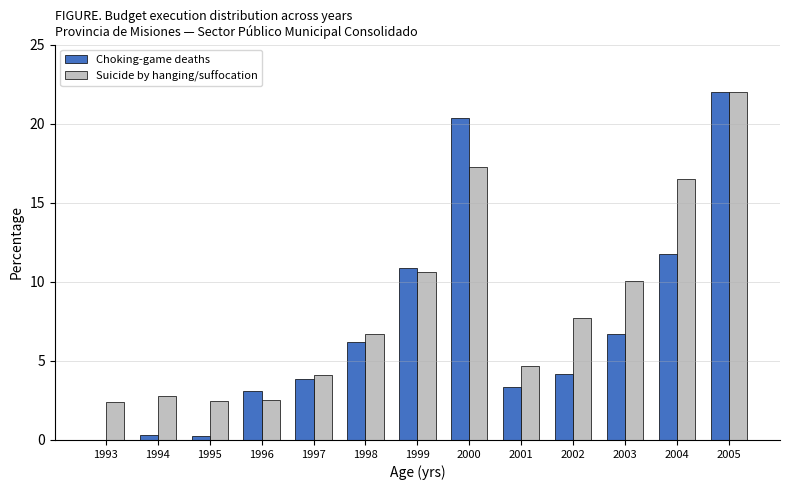

True or false: Choking-game deaths has a value of 4.6 at 2001.

False